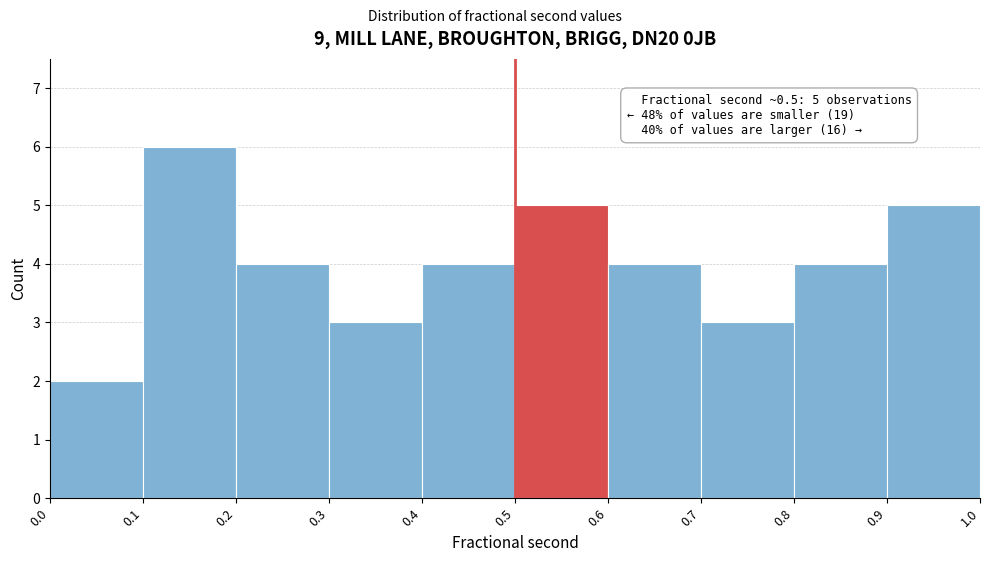

Over which range of the x-axis is the bar tallest?

0.1 to 0.2